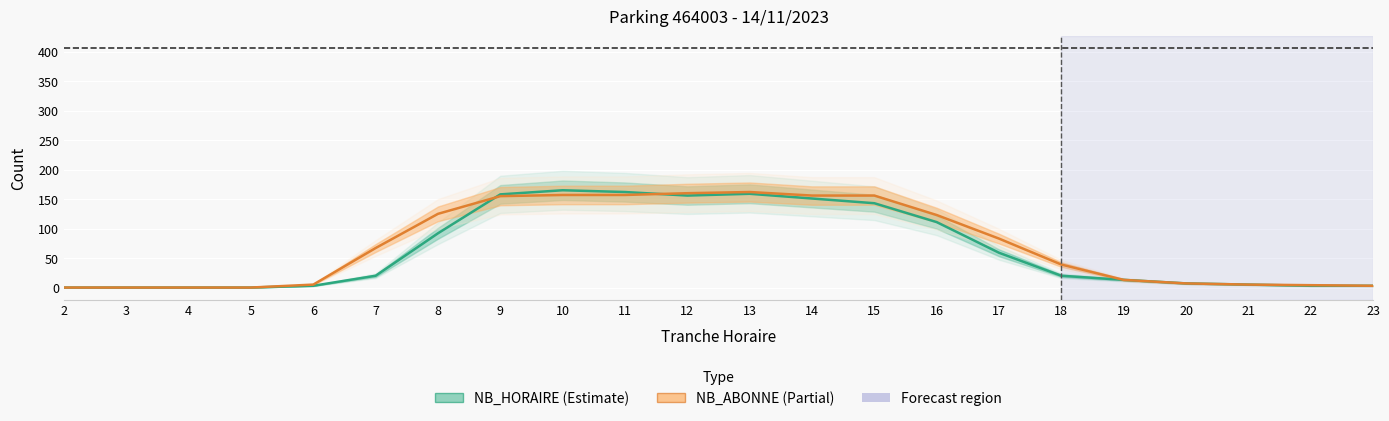

Where does the NB_ABONNE series first go above 67?

8